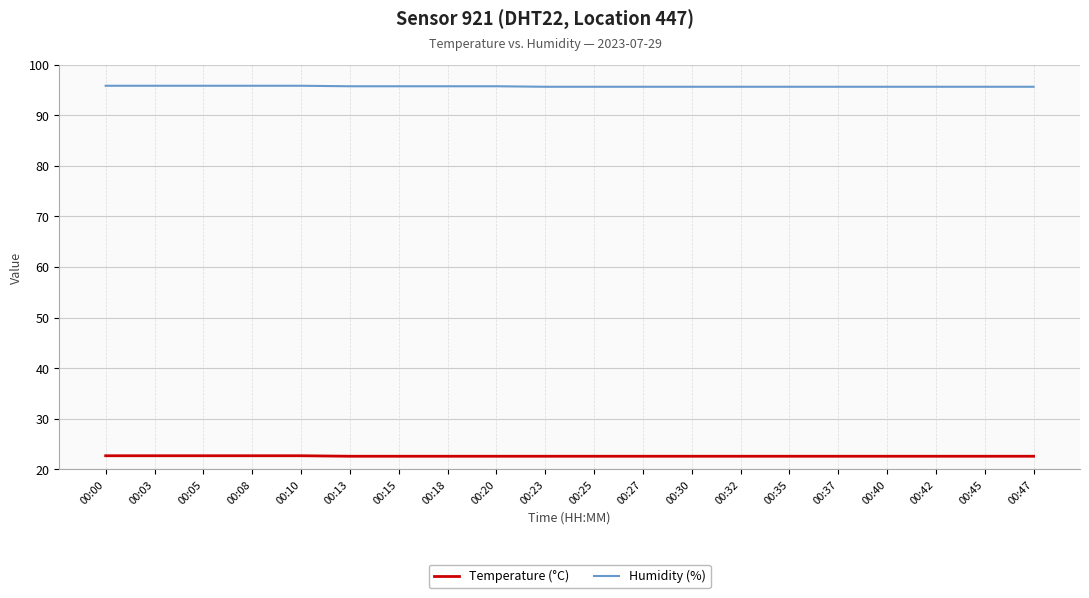

True or false: Humidity (%) and Temperature (°C) intersect in this chart.

False